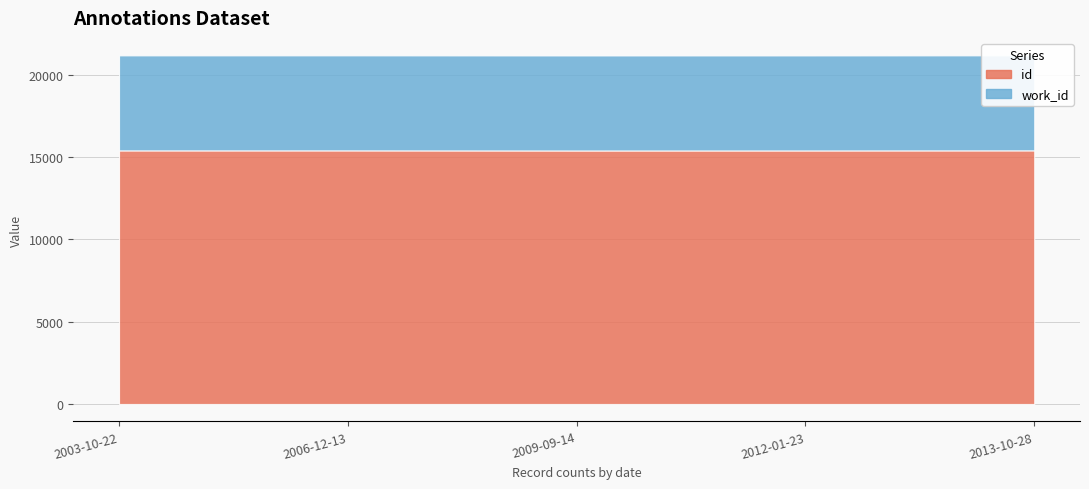

What is the label of the 3rd point from the left?

2009-09-14